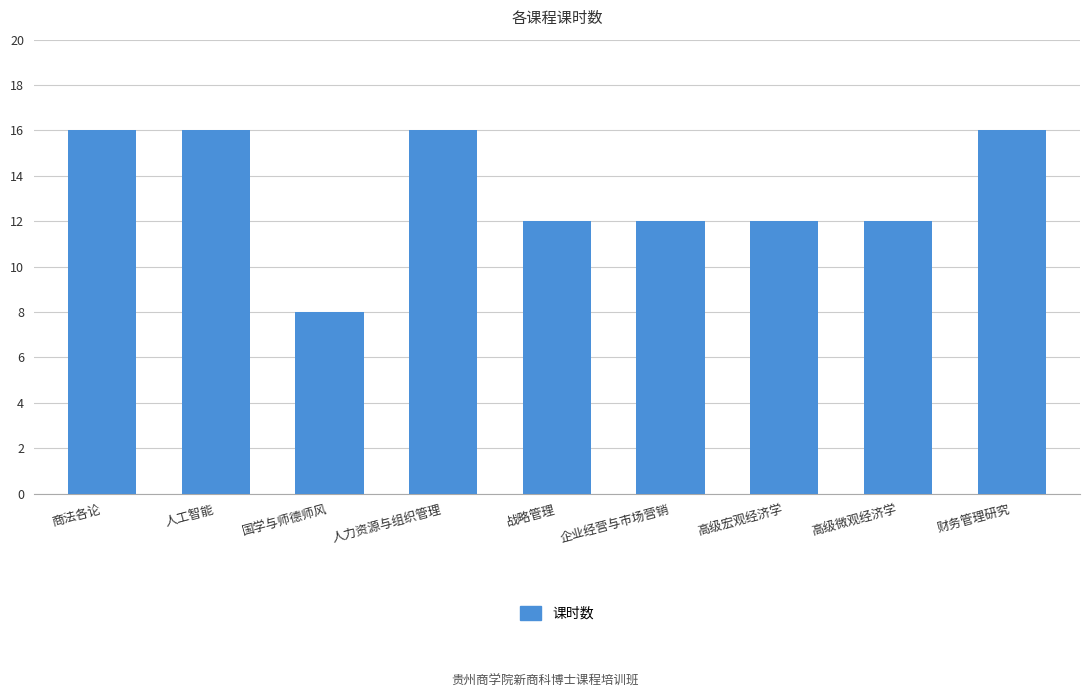

Are the bars grouped side by side (vs. stacked)?

No